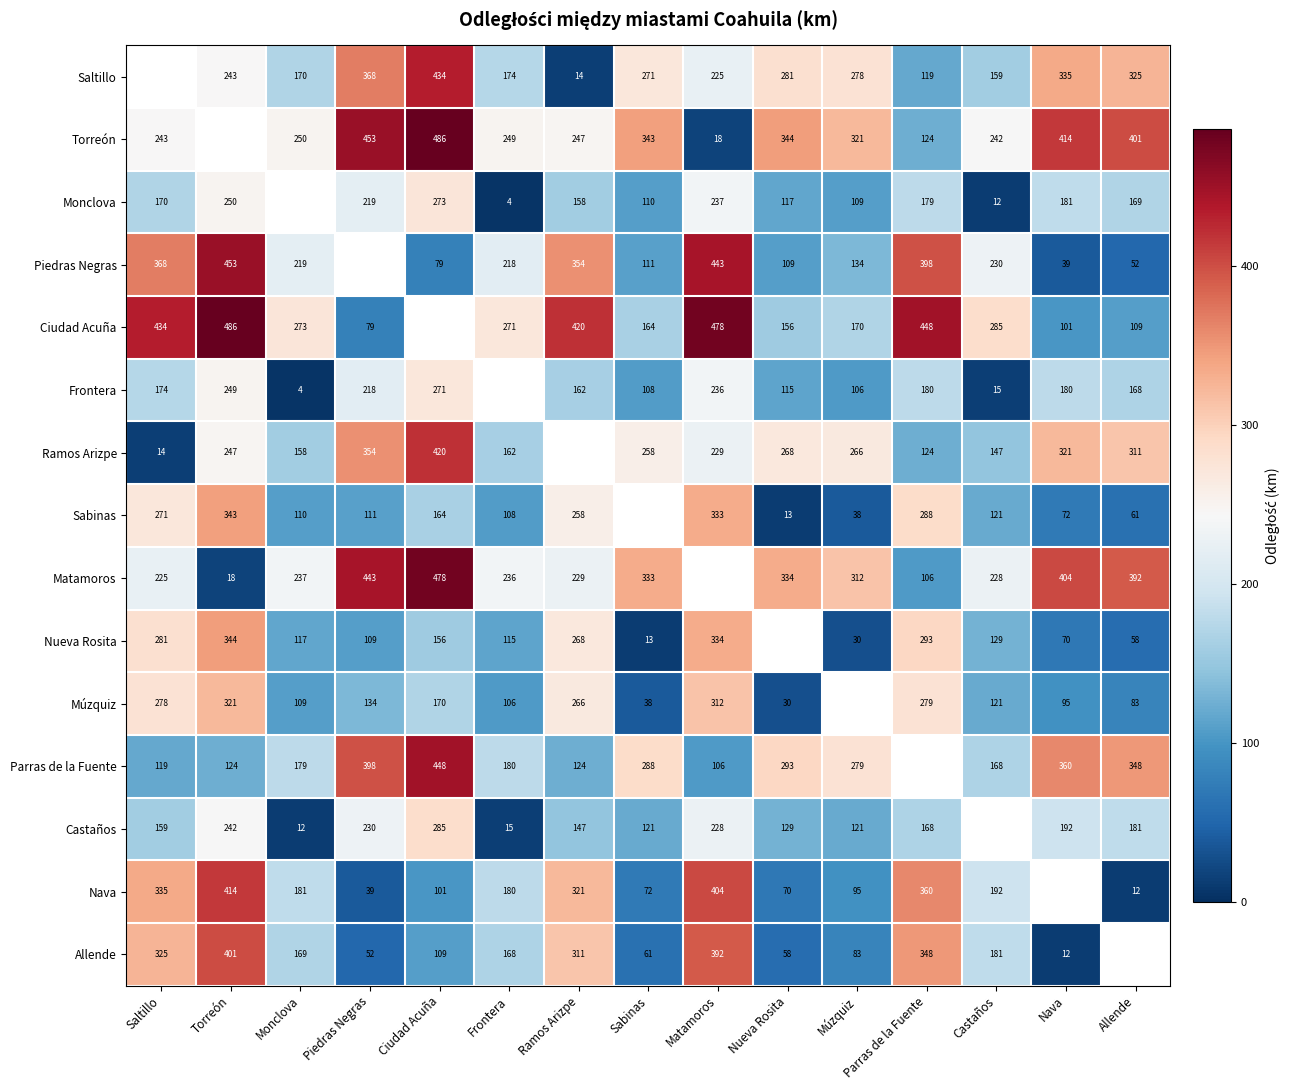

Is the value of Castaños at Saltillo greater than the value of Frontera at Nueva Rosita?

Yes